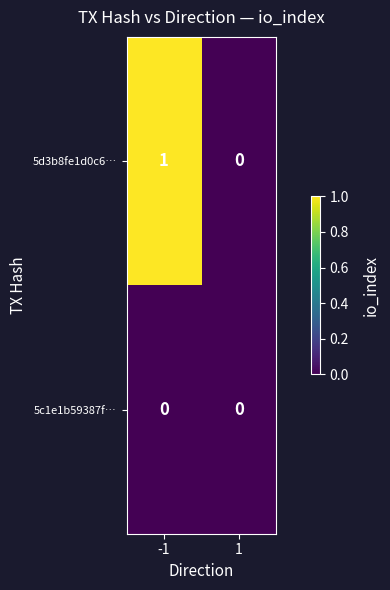

Reading left to right, transcribe all the data shown in this chart.

5d3b8fe1d0c6…: -1=1	1=0
5c1e1b59387f…: -1=0	1=0